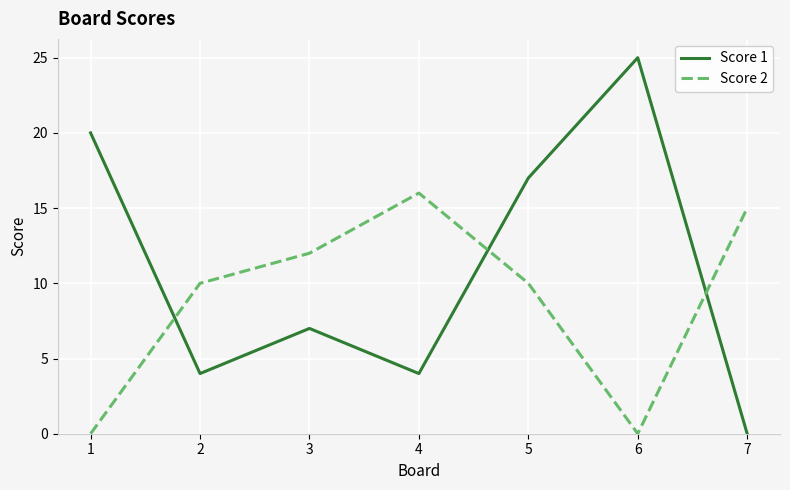

How many interior local peaks does the Score 2 series have?

1